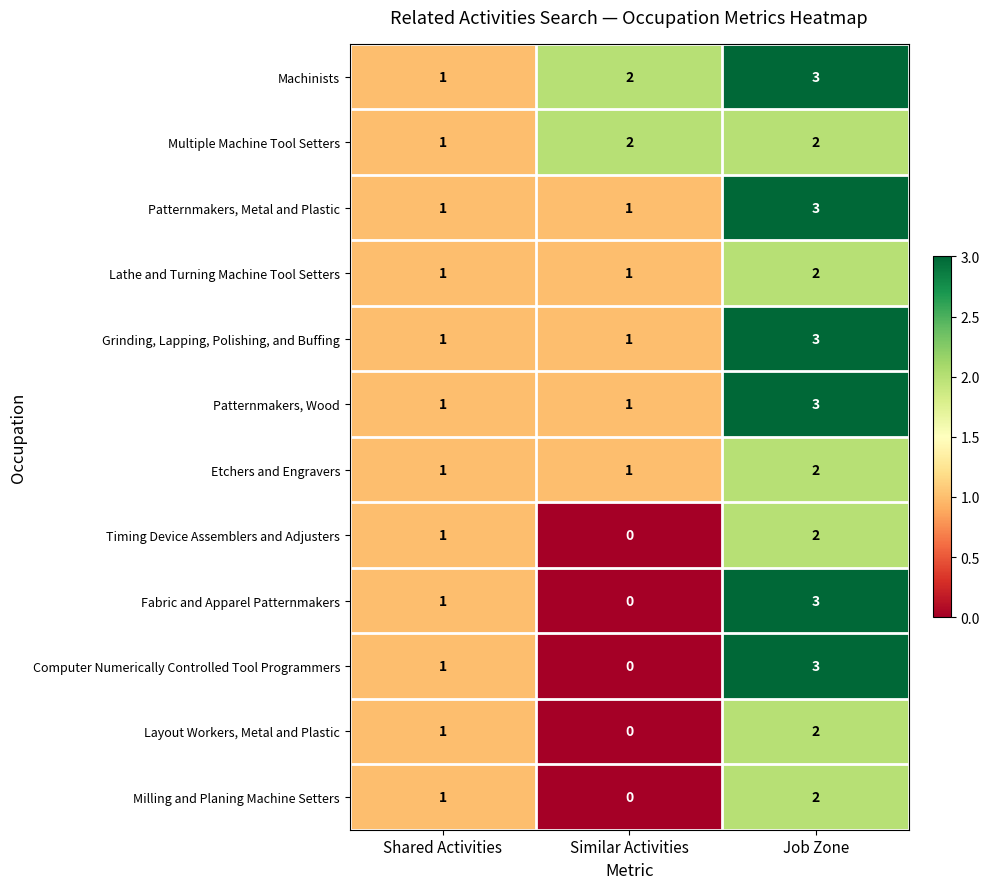

What is the sum of the Machinists values at Shared Activities and Similar Activities?

3